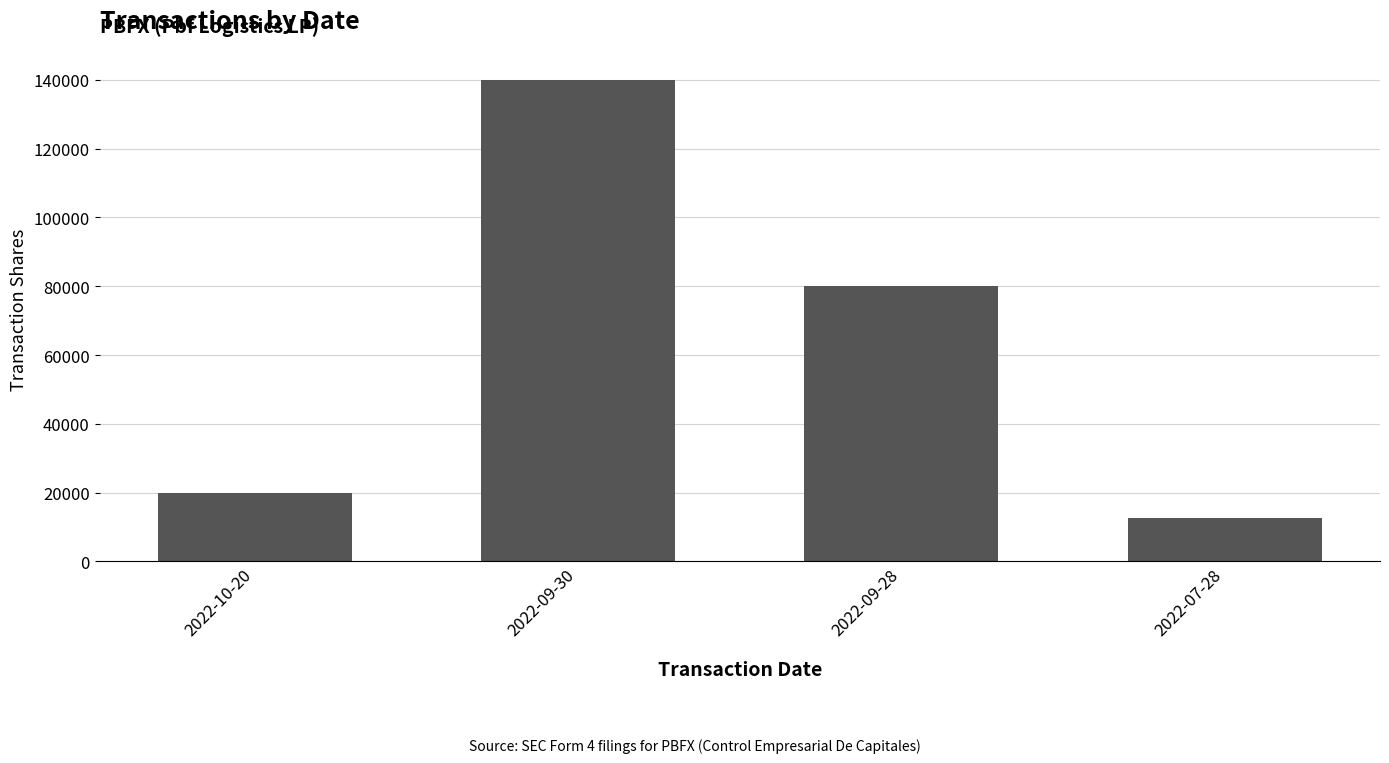

What is the value of the 2nd bar from the left?

140000